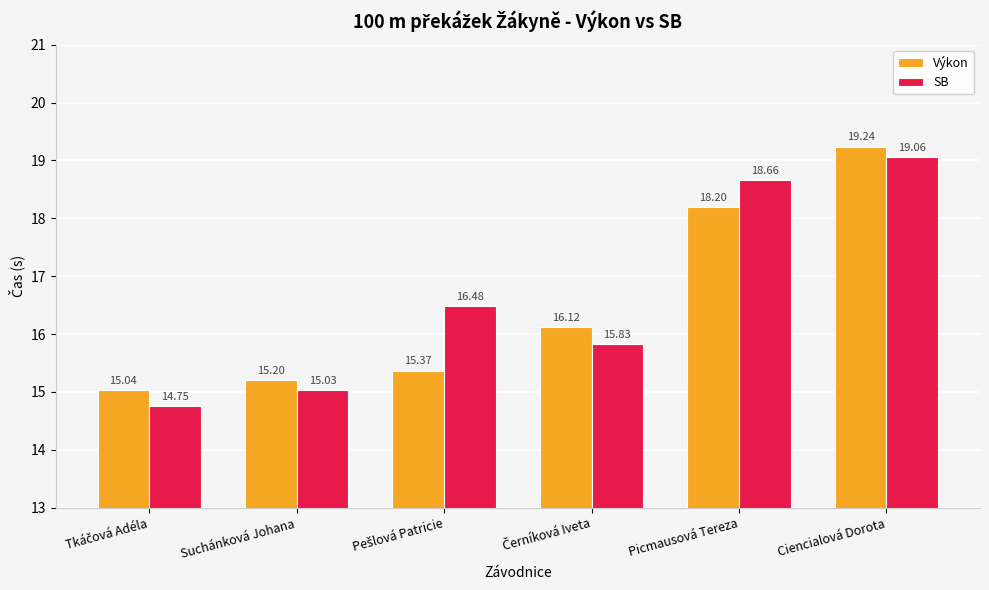

Reading right to left, what are all the values shown in this chart?

Výkon: 19.2	18.2	16.1	15.4	15.2	15.0
SB: 19.1	18.7	15.8	16.5	15.0	14.8